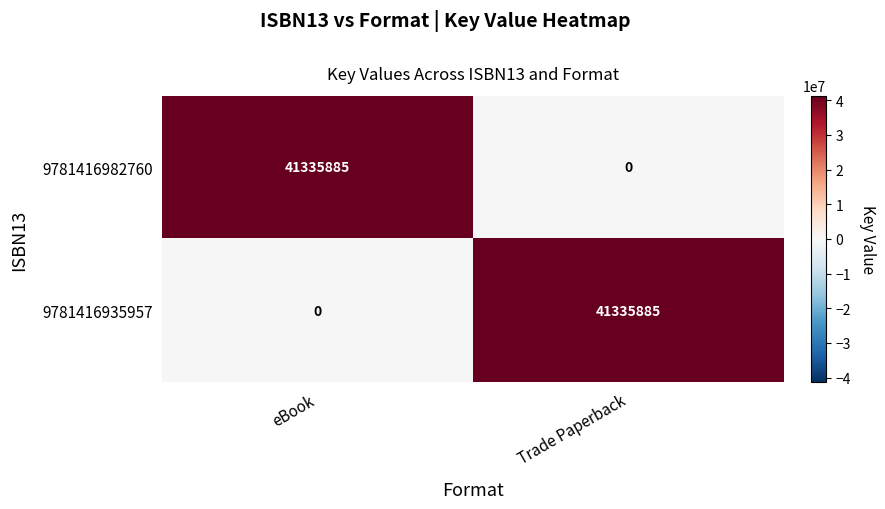

Count the number of categories in the chart.

2